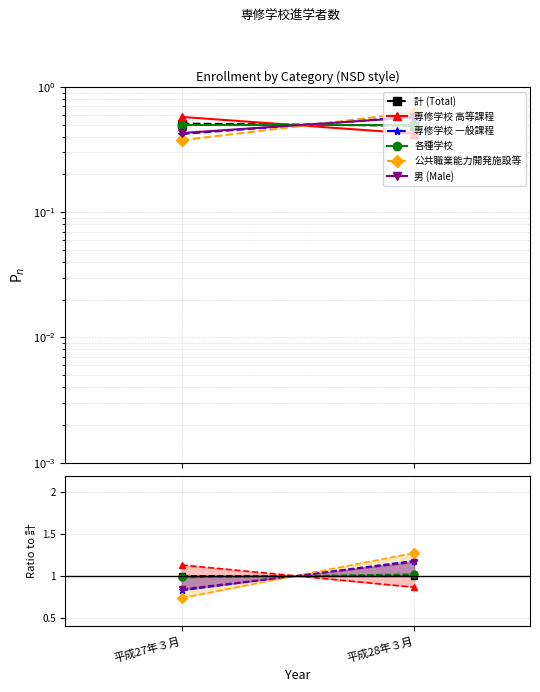

What value does the 計 (Total) series have at 平成27年３月?

1.0